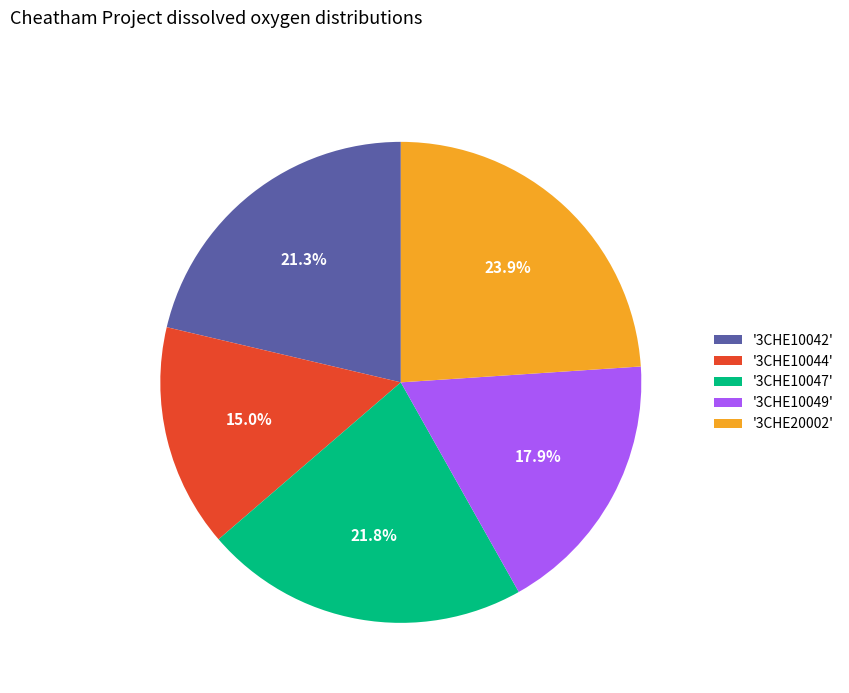

Rank the categories by value from lowest to highest.

'3CHE10044', '3CHE10049', '3CHE10042', '3CHE10047', '3CHE20002'